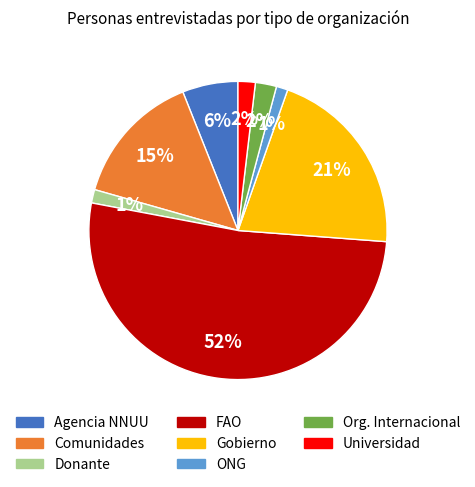

Count the number of slices in the pie.

8